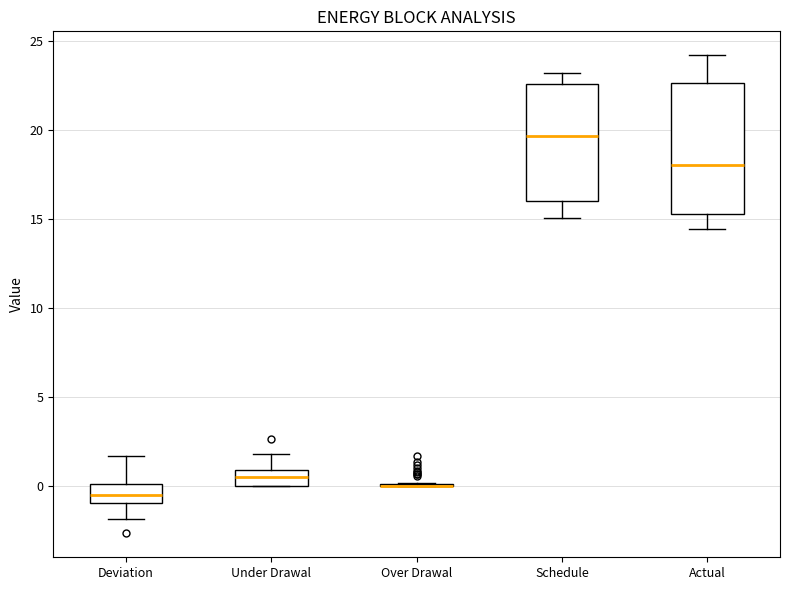

Which box is the tallest, from its lower edge to its upper edge?

Actual